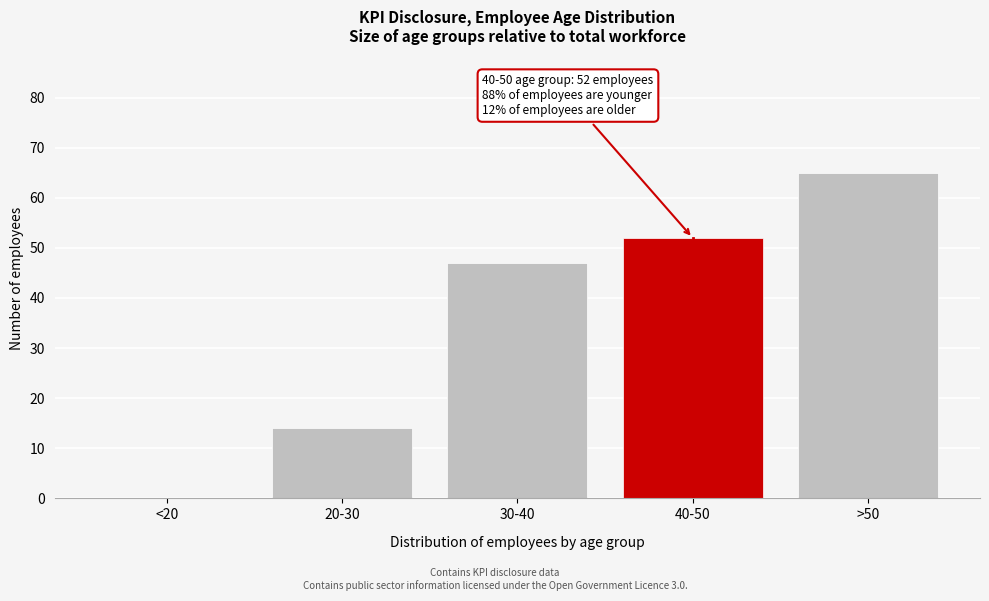

Reading left to right, what are all the values shown in this chart?

<20=0	20-30=14	30-40=47	40-50=52	>50=65